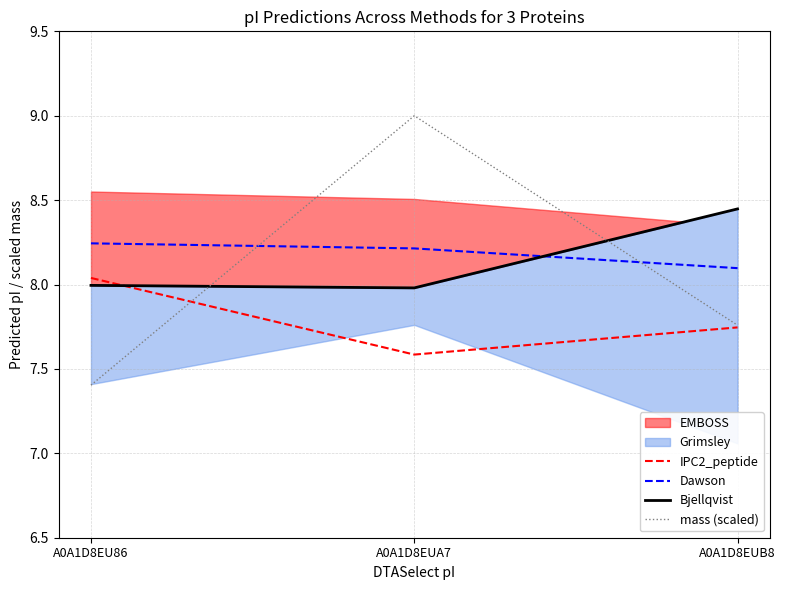

What is the sum of the Dawson values at A0A1D8EUA7 and A0A1D8EU86?

16.5